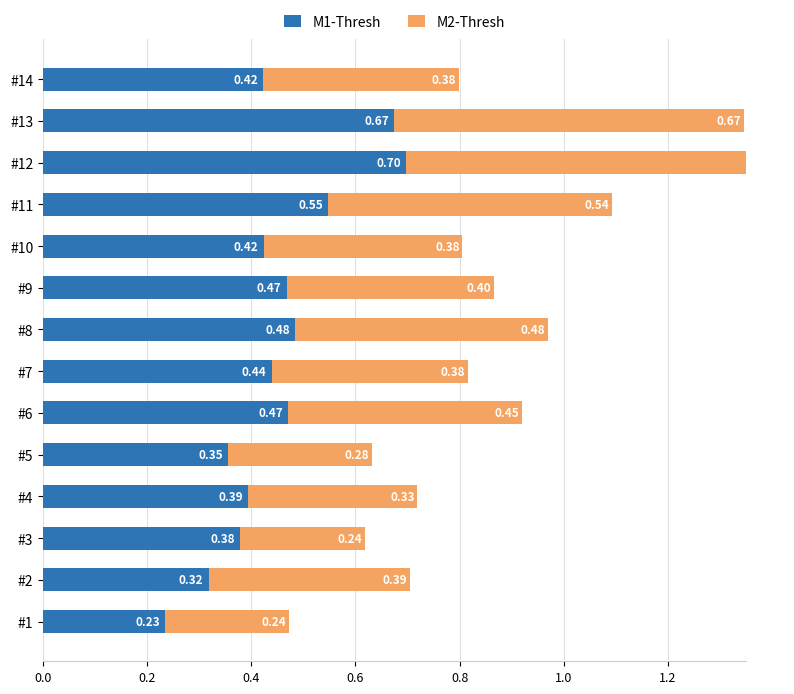

Reading right to left, transcribe all the data shown in this chart.

M1-Thresh: 0.4	0.7	0.7	0.5	0.4	0.5	0.5	0.4	0.5	0.4	0.4	0.4	0.3	0.2
M2-Thresh: 0.4	0.7	0.7	0.5	0.4	0.4	0.5	0.4	0.4	0.3	0.3	0.2	0.4	0.2